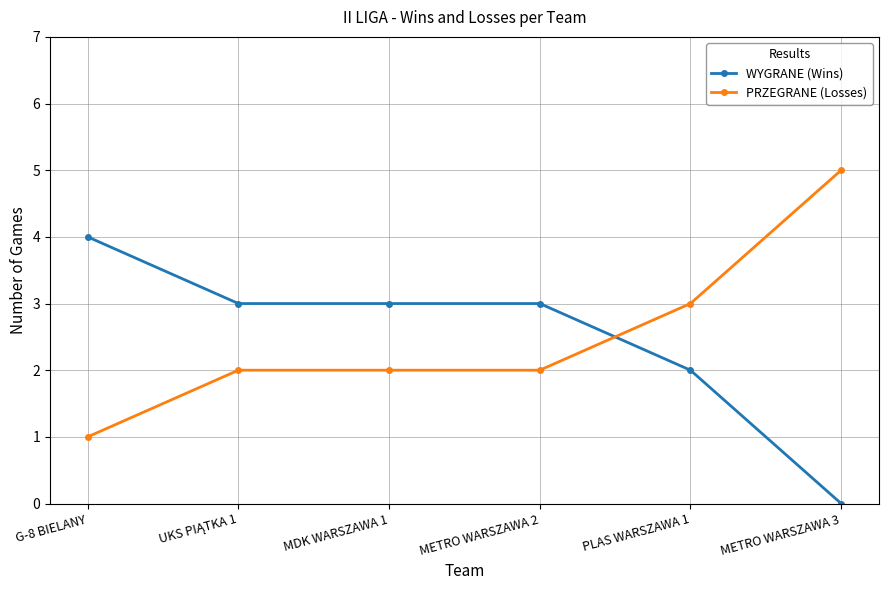

True or false: PRZEGRANE (Losses) has more than 2 interior local peaks.

False